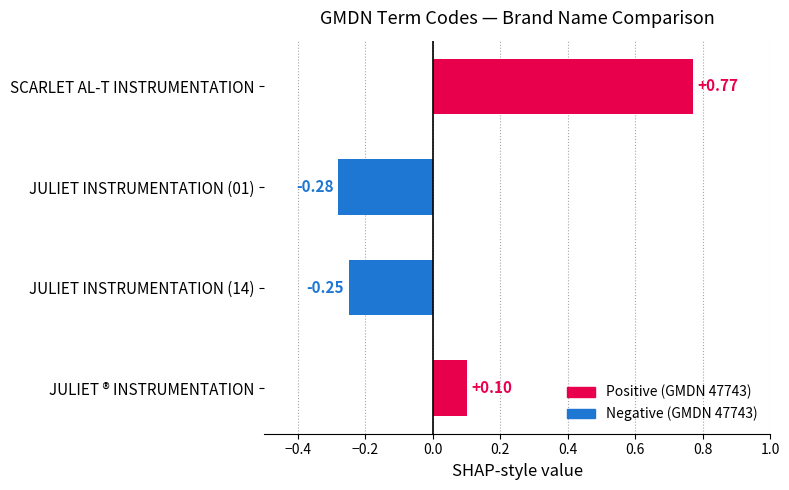

What is the label of the 1st bar from the top?

SCARLET AL-T INSTRUMENTATION